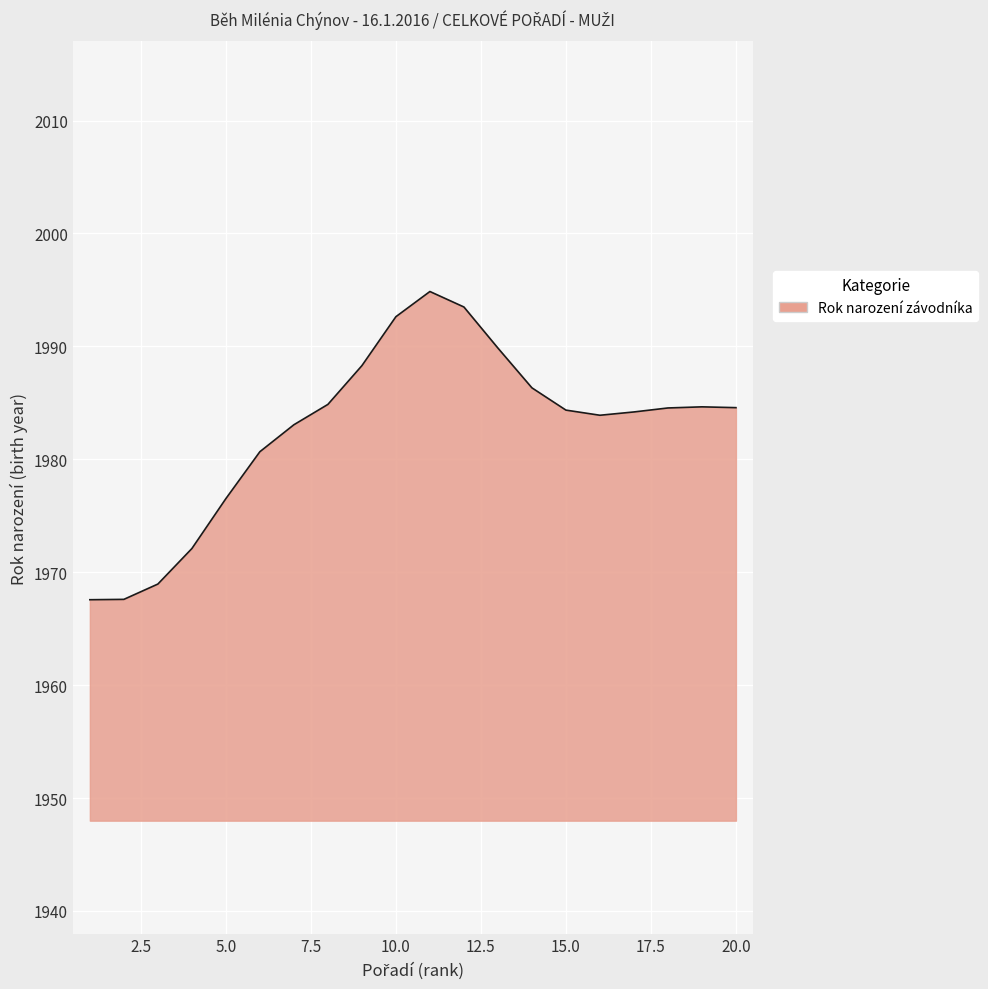

What is the maximum value shown in the chart?

1994.9